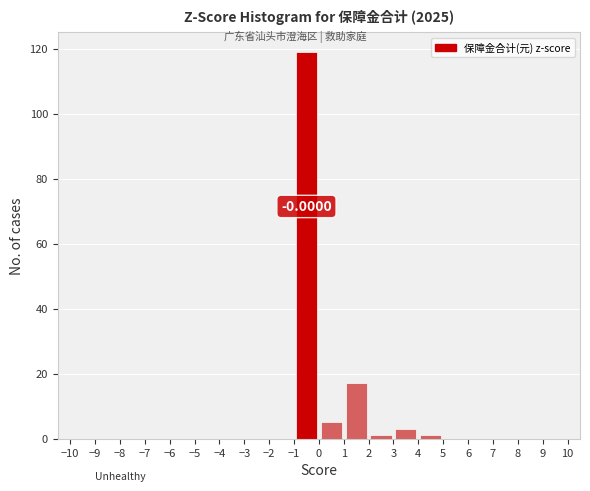

Which range on the x-axis has the tallest bar?

-1 to 0